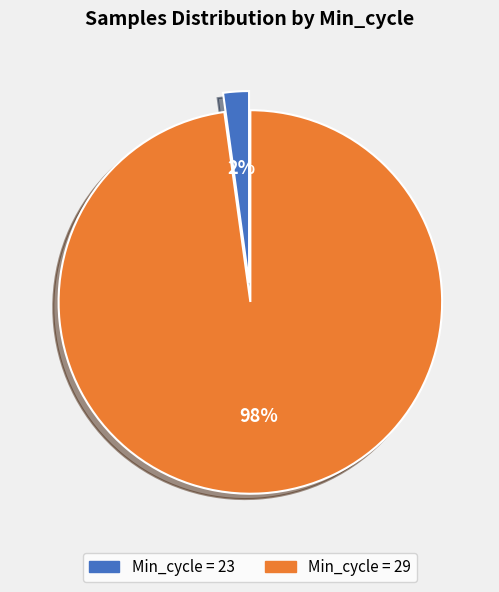

Is there any slice that represents more than half of the pie?

Yes